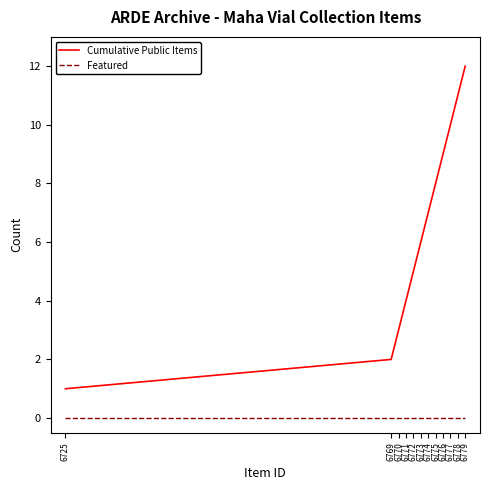

At which category does the chart reach its peak across all series?

6779